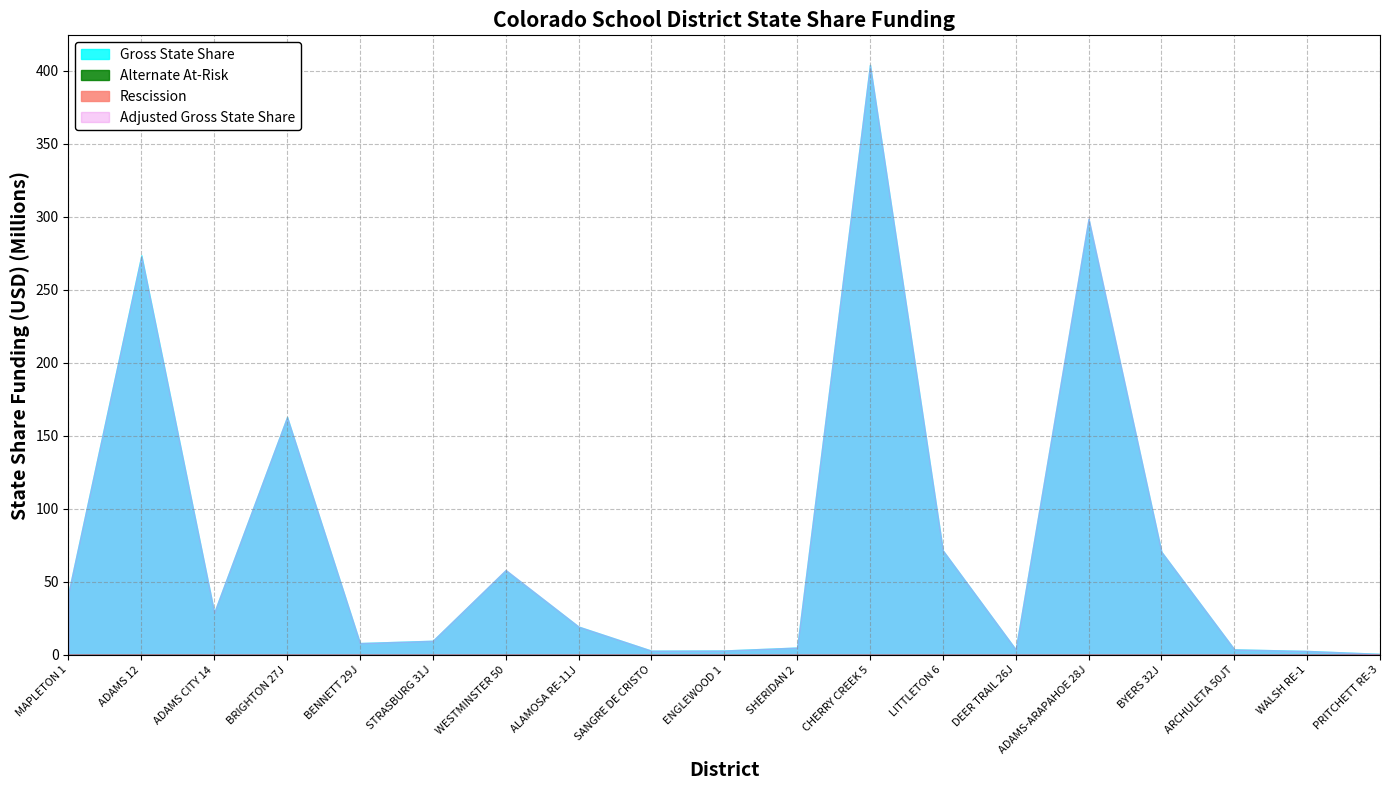

Reading left to right, what are all the values shown in this chart?

Gross State Share: 42605214.2	273615939.1	28961780.9	162863284.5	8027112.6	9599031.4	57990118.3	19297232.0	2801696.0	2937069.8	4936294.0	404104473.6	71479750.9	3667377.5	298502307.4	70508953.9	3703577.8	2624581.7	619857.4
Alternate At-Risk: 0.0	410609.0	0.0	27226.5	0.0	0.0	0.0	0.0	0.0	0.0	0.0	0.0	0.0	0.0	0.0	0.0	0.0	0.0	0.0
Rescission: 0.0	0.0	0.0	0.0	0.0	0.0	0.0	0.0	0.0	0.0	0.0	0.0	0.0	0.0	0.0	0.0	0.0	0.0	0.0
Adjusted Gross State Share: 42605214.2	273205330.1	28993079.1	162836058.0	8027112.6	9599031.4	58119057.2	19297232.0	2801696.0	2937069.8	4936294.0	404104473.6	71479750.9	3667377.5	299057165.7	70508953.9	3703577.8	2624581.7	619857.4